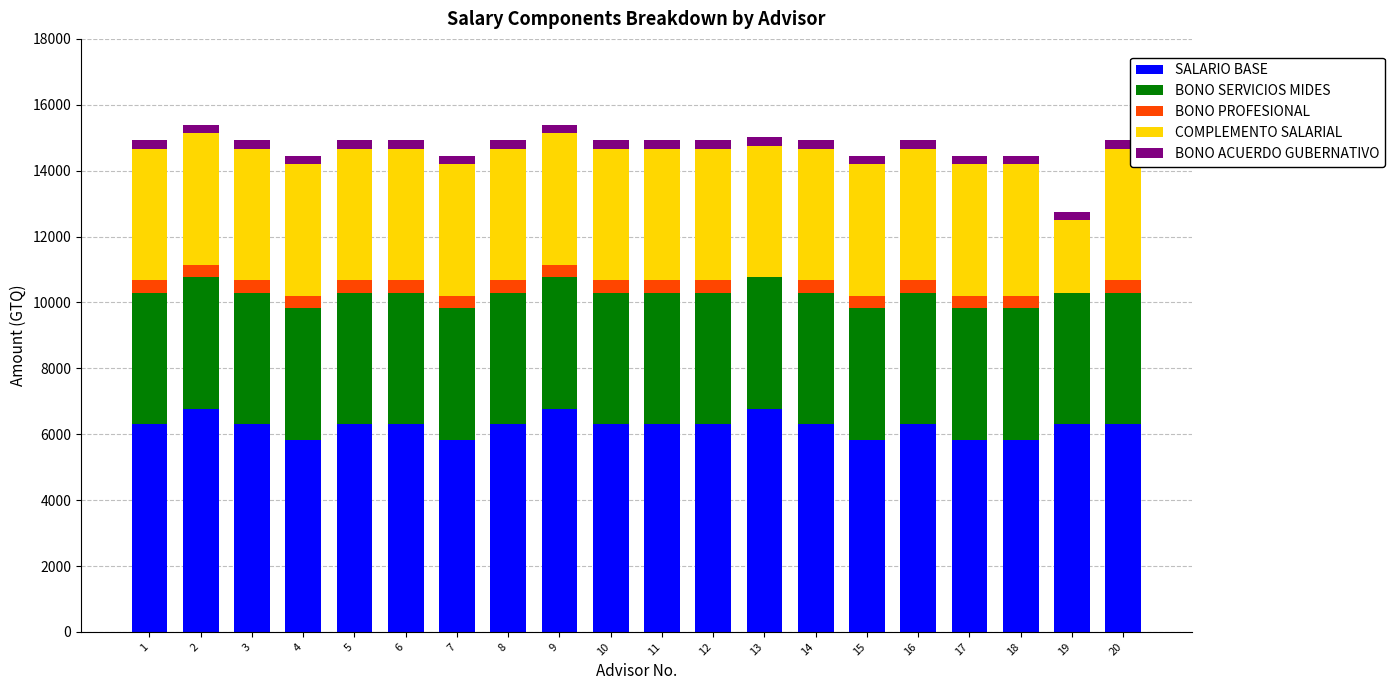

The value of SALARIO BASE at 9 is 6759. True or false?

True